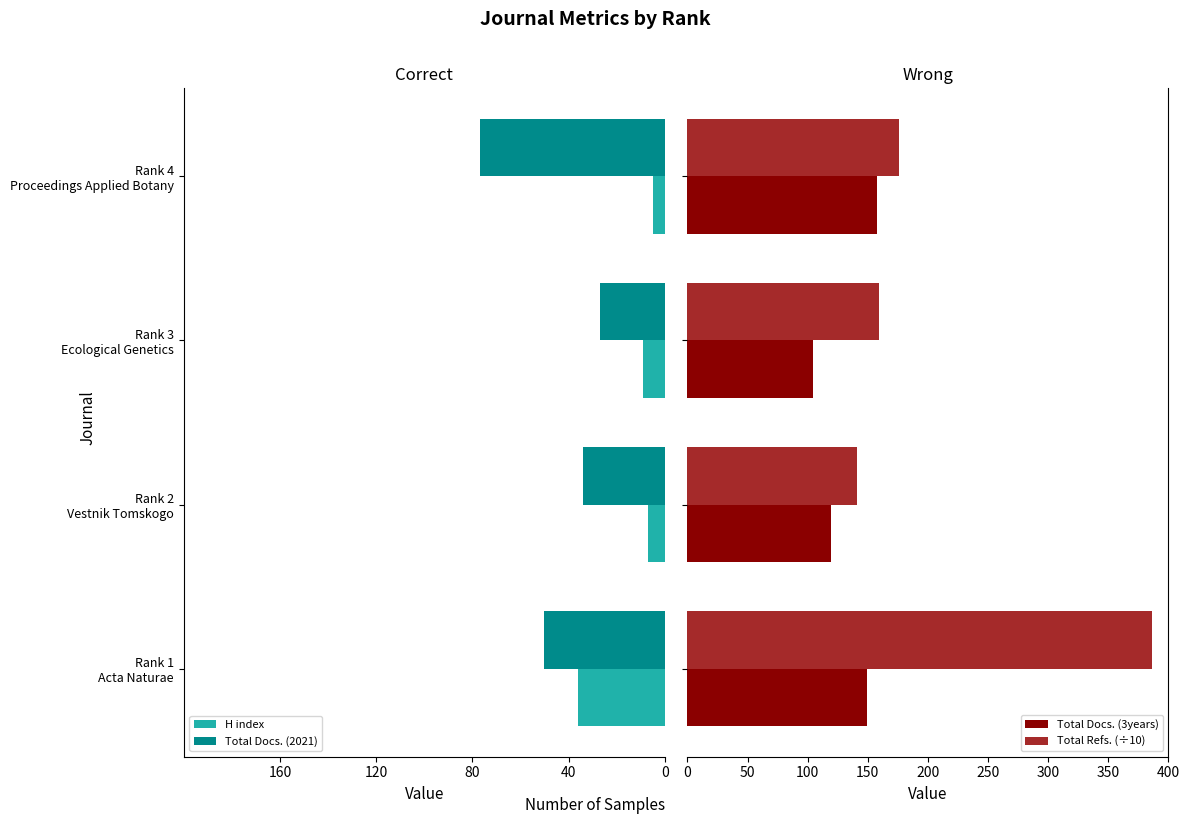

What is the difference between the maximum and second lowest values in the Total Docs. (3years) series?

39.0